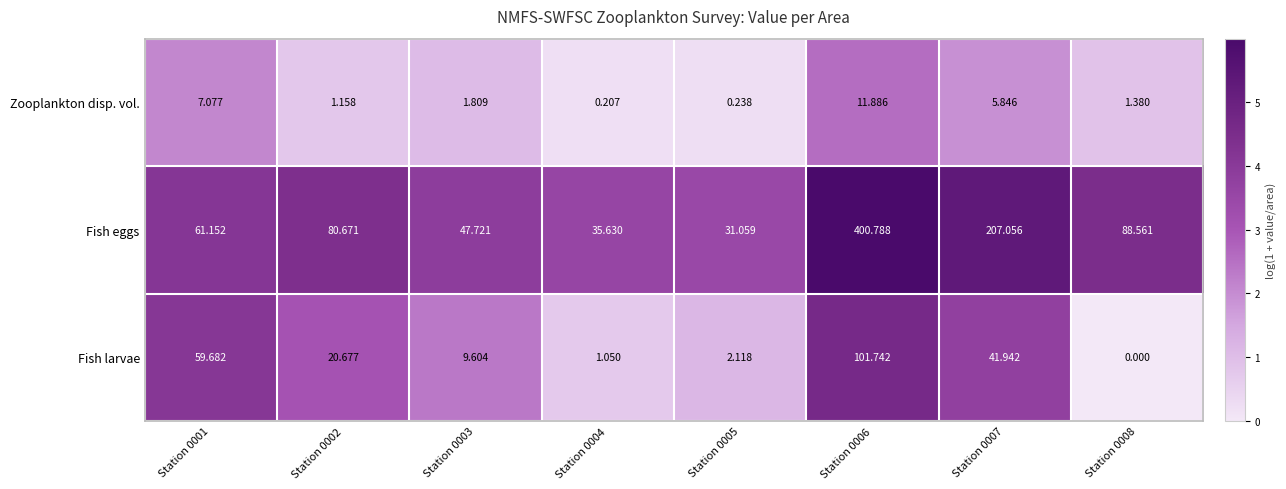

At Station 0007, list the series in order from largest to smallest.

Fish eggs, Fish larvae, Zooplankton disp. vol.